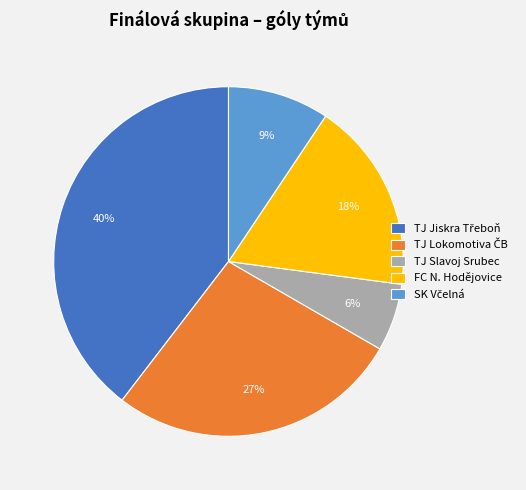

What percentage is the TJ Slavoj Srubec slice, to the nearest percent?

6%